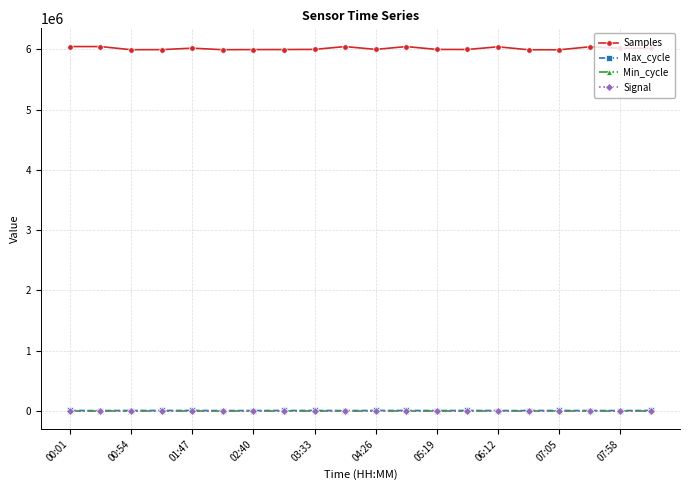

Which series has the largest range (max minus min)?

Samples